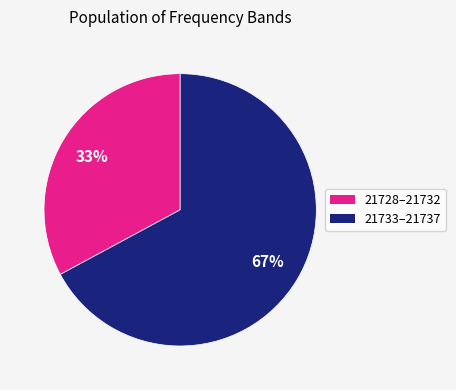

To the nearest percent, what is the average slice percentage?

50%